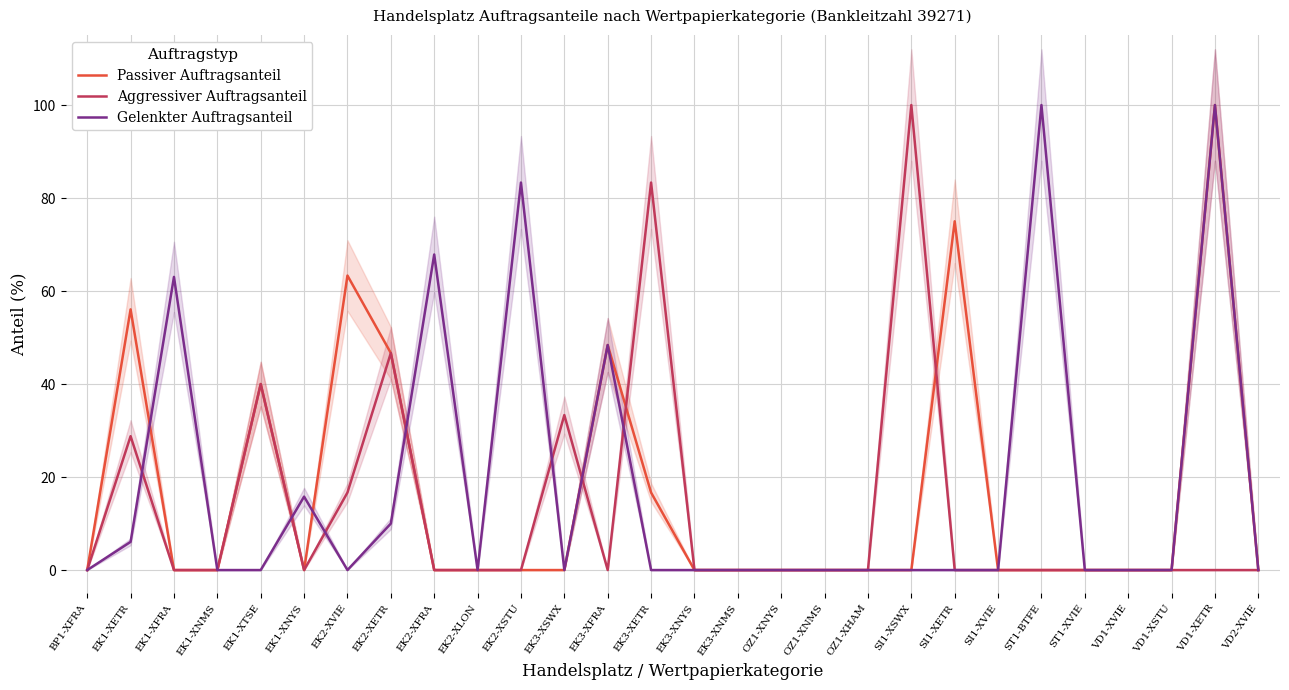

Which label corresponds to the largest value in the chart?

VD1-XETR